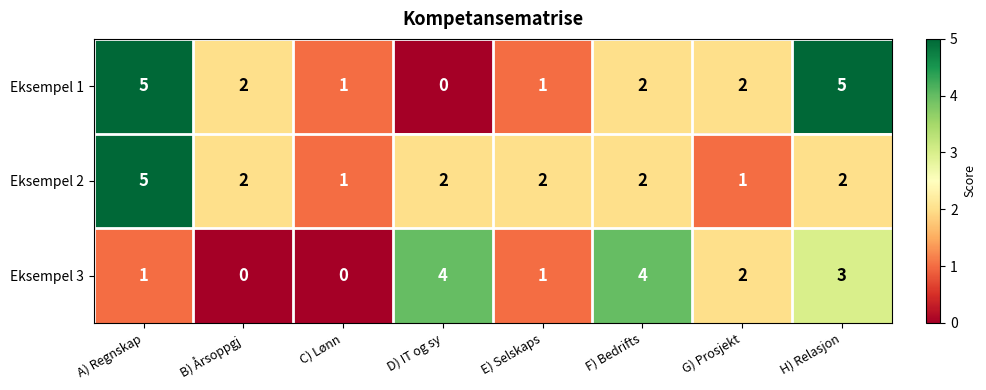

At which label does Eksempel 1 first exceed 2?

A) Regnskap